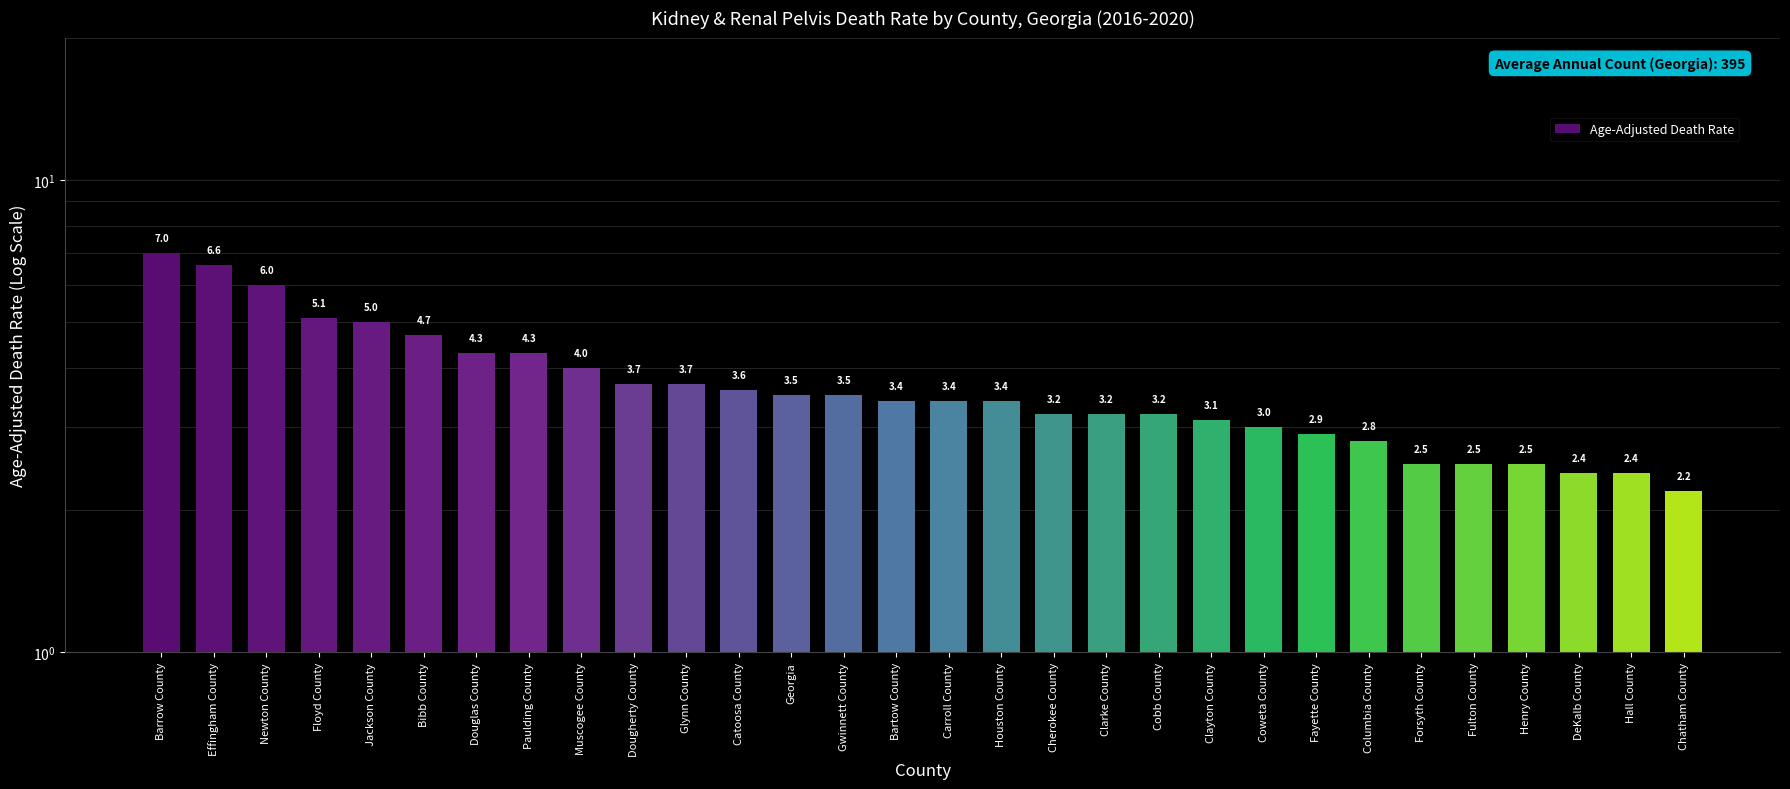

Does the chart contain stacked bars?

No